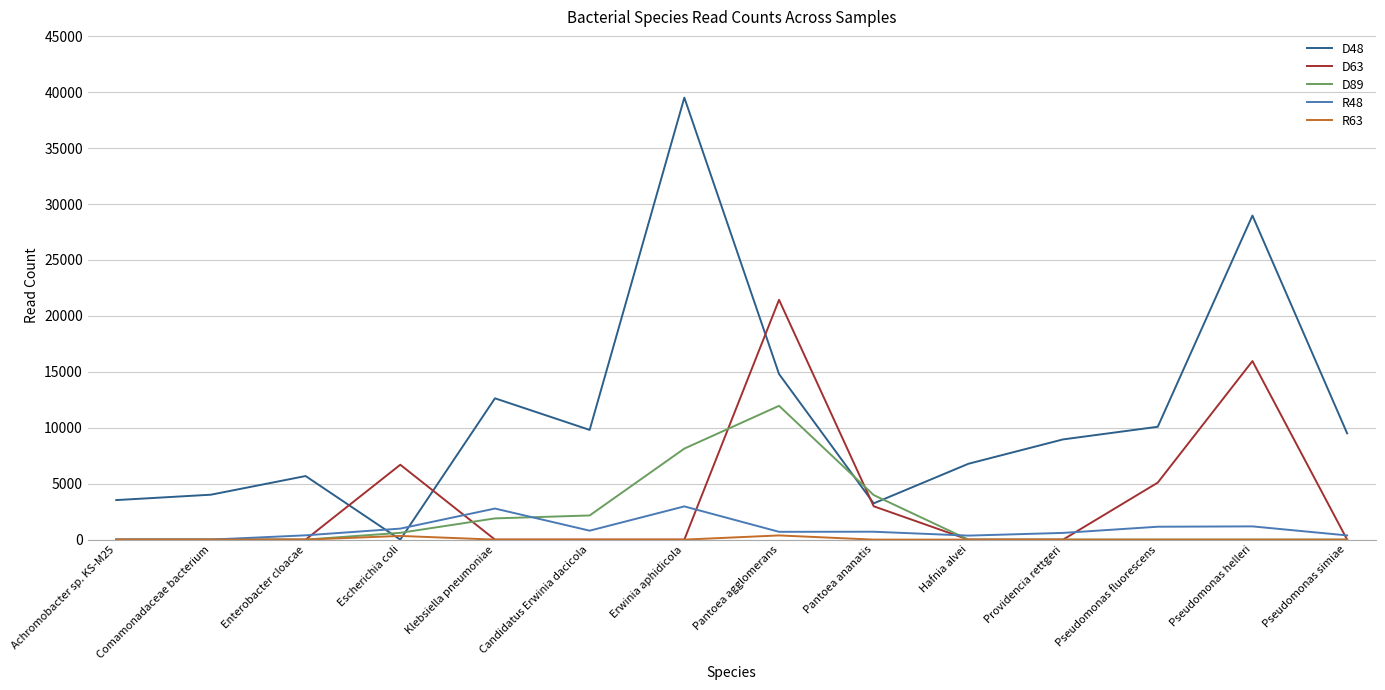

The D48 series shows 12122 at Hafnia alvei. True or false?

False